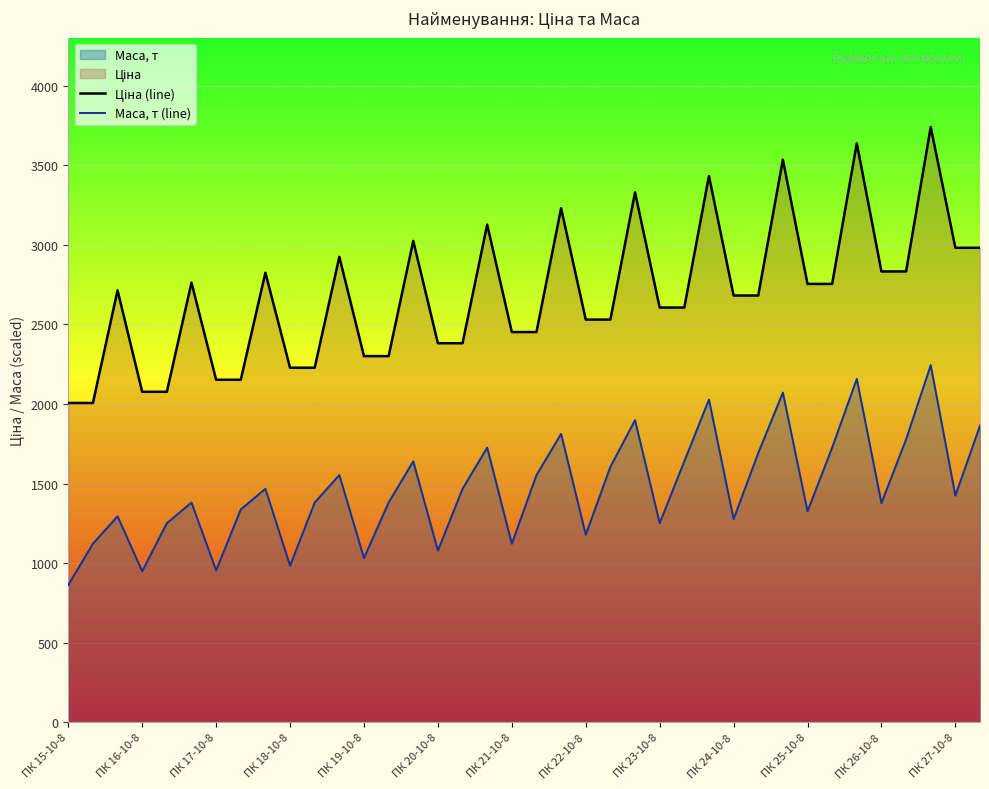

What is the maximum value shown in the chart?

3739.5